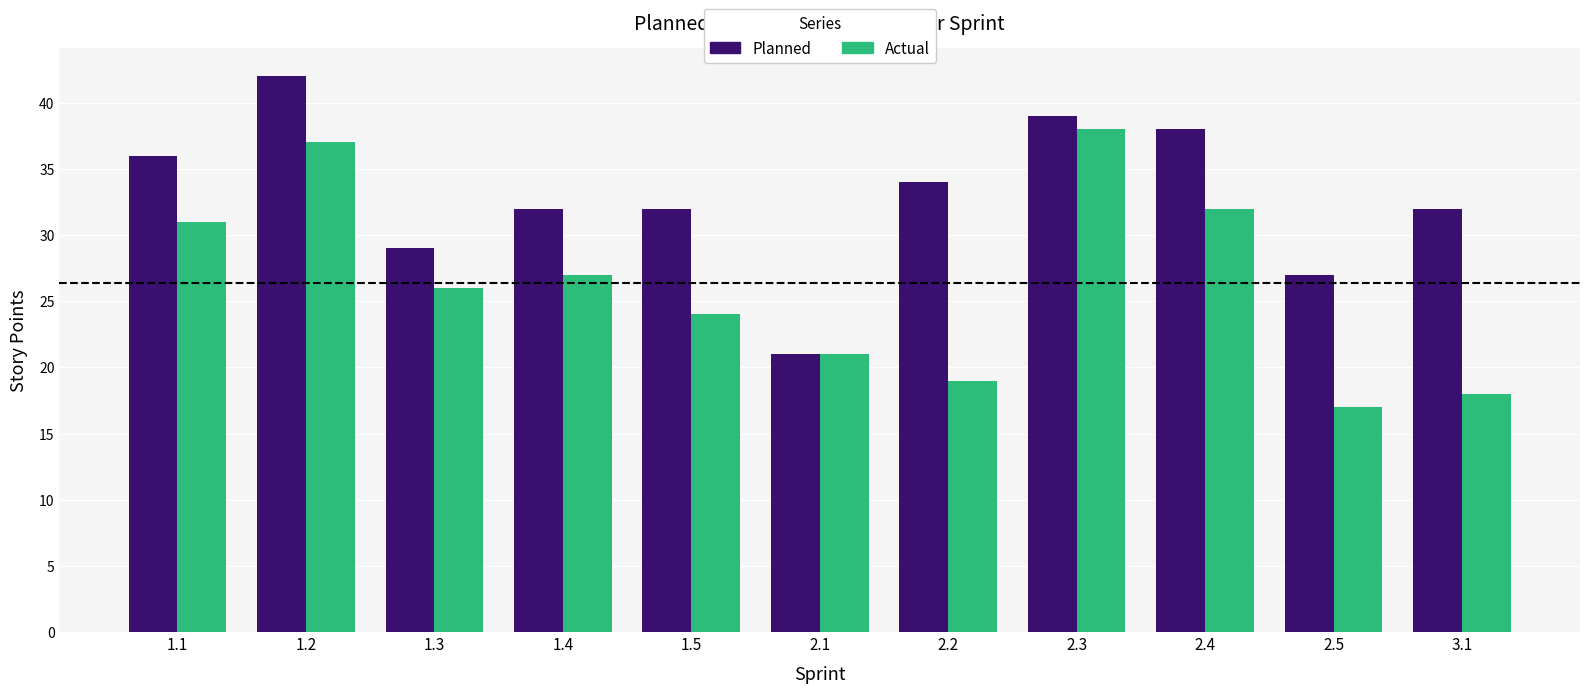

What is the approximate value of Planned at 2.5?

27